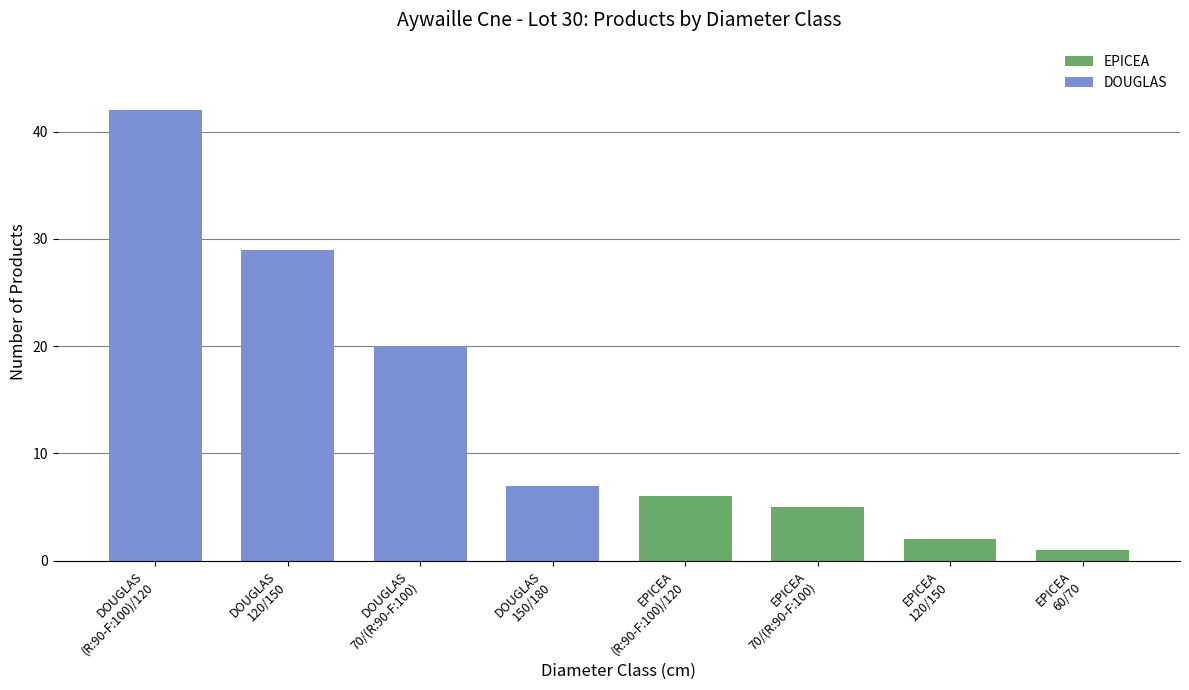

Does the chart contain stacked bars?

No